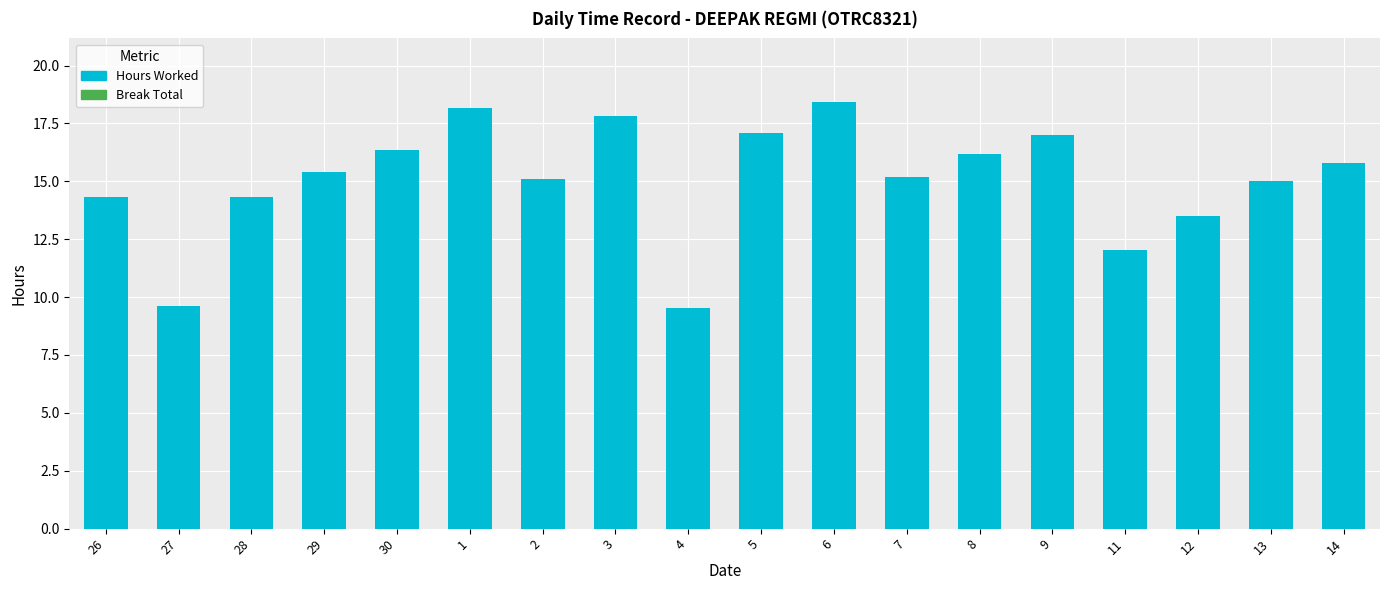

What is the label of the 14th bar from the right?

30